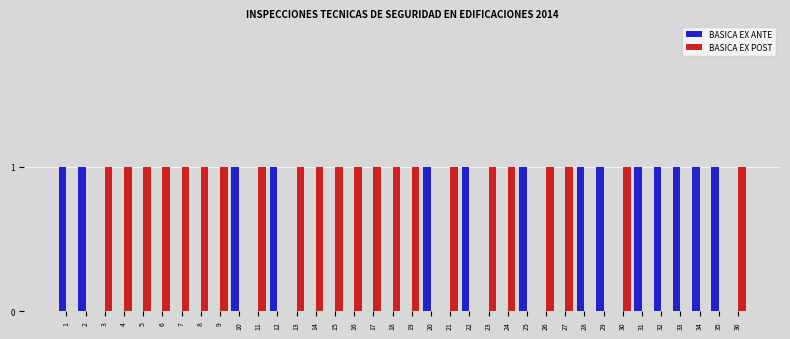

How many distinct data groups are displayed?

2